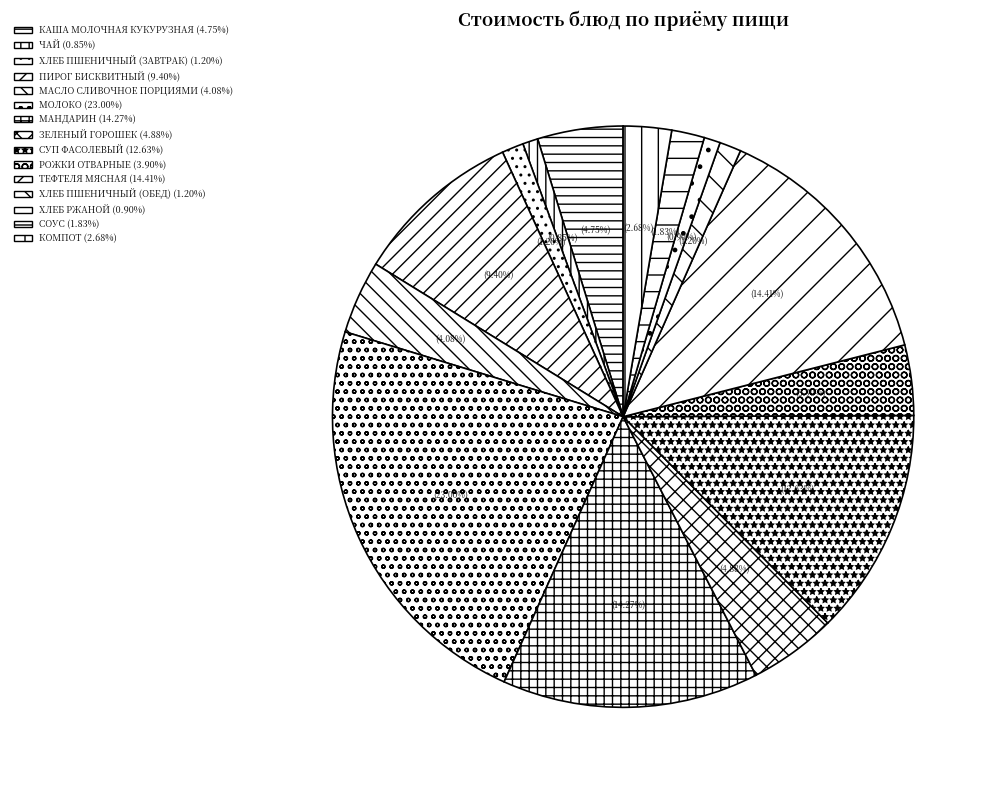

How many segments does this pie chart have?

15